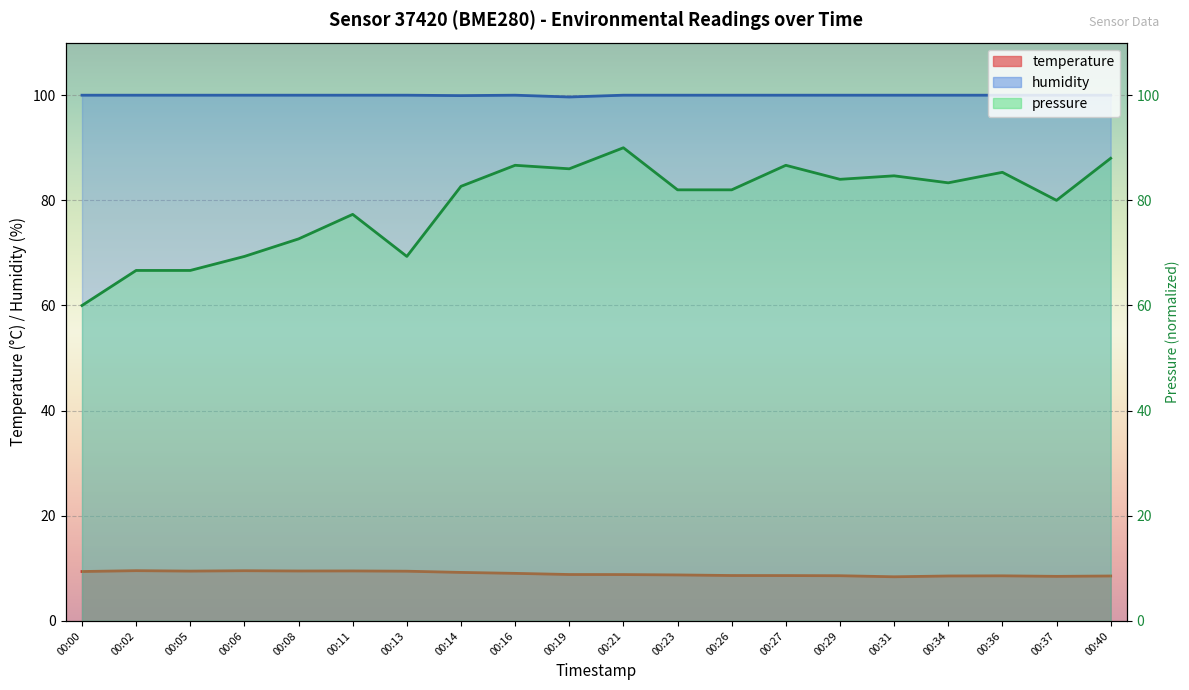

The value of humidity at 00:08 is 100.0. True or false?

True